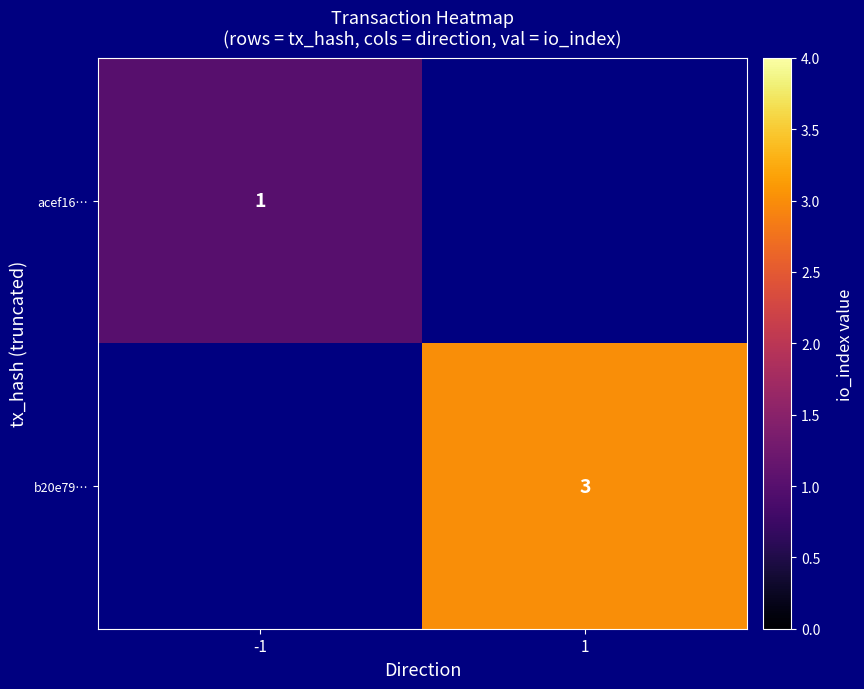

The b20e79… series shows 3 at 1. True or false?

True